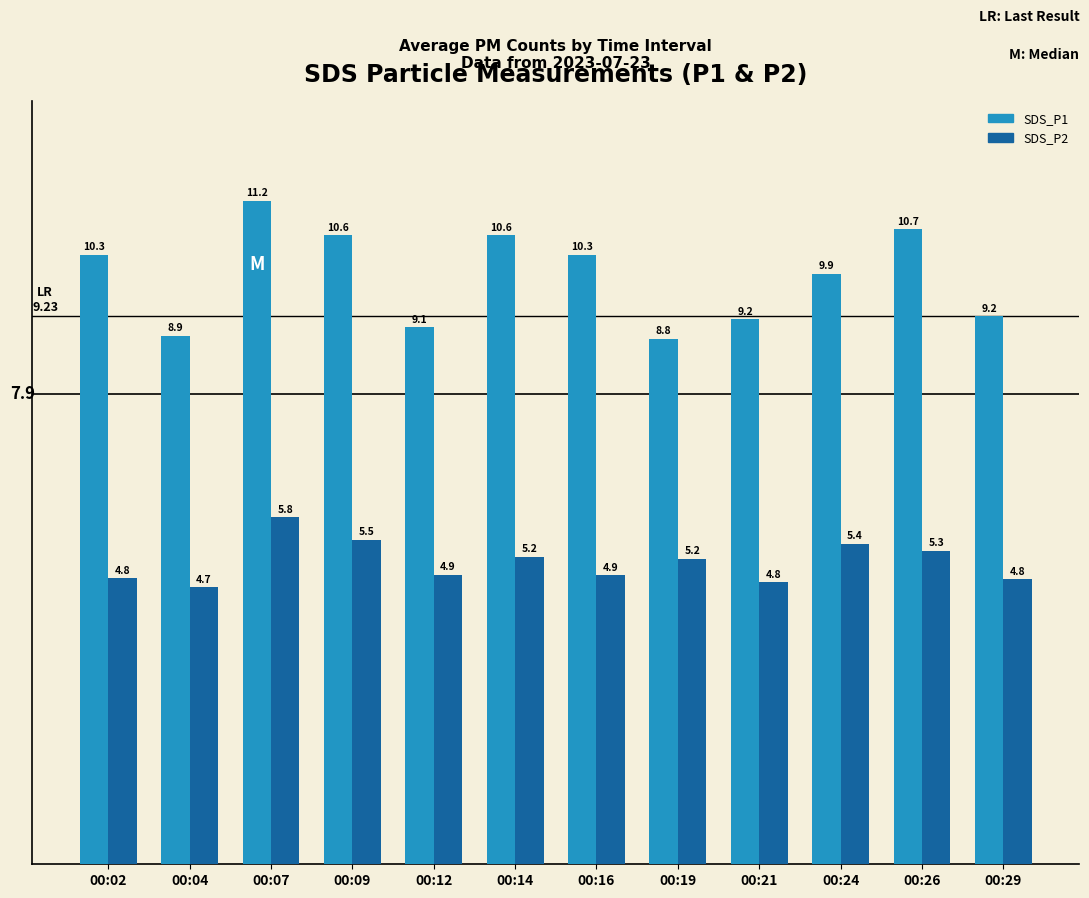

What is the smallest value displayed?

4.7